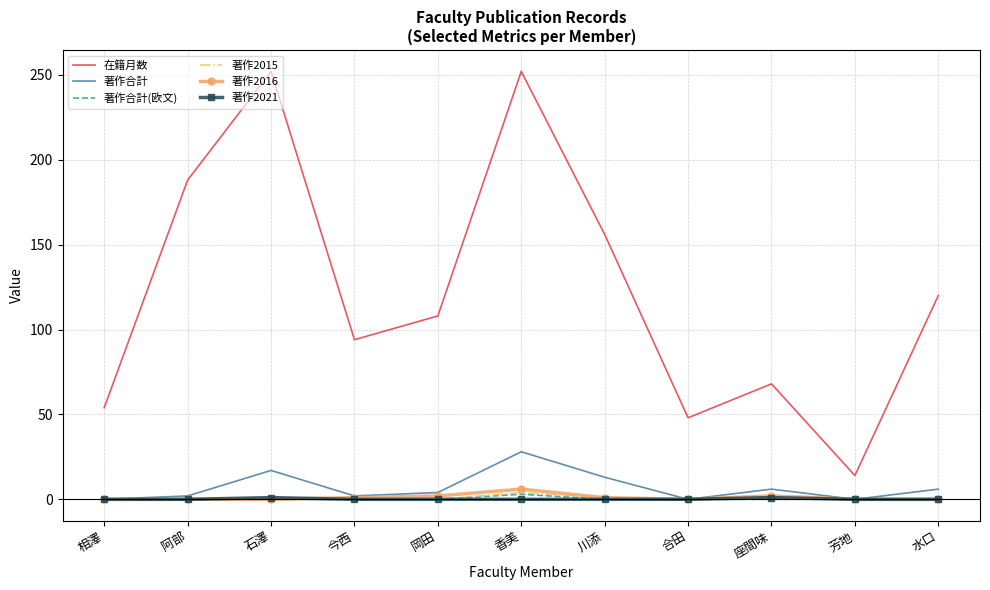

Which series has the widest spread of values?

在籍月数